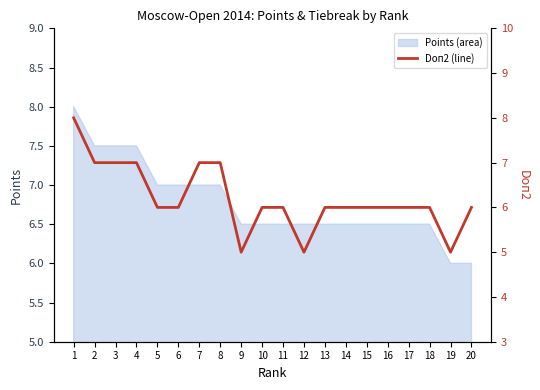

What is the lowest value of the Points (area) series?

6.0